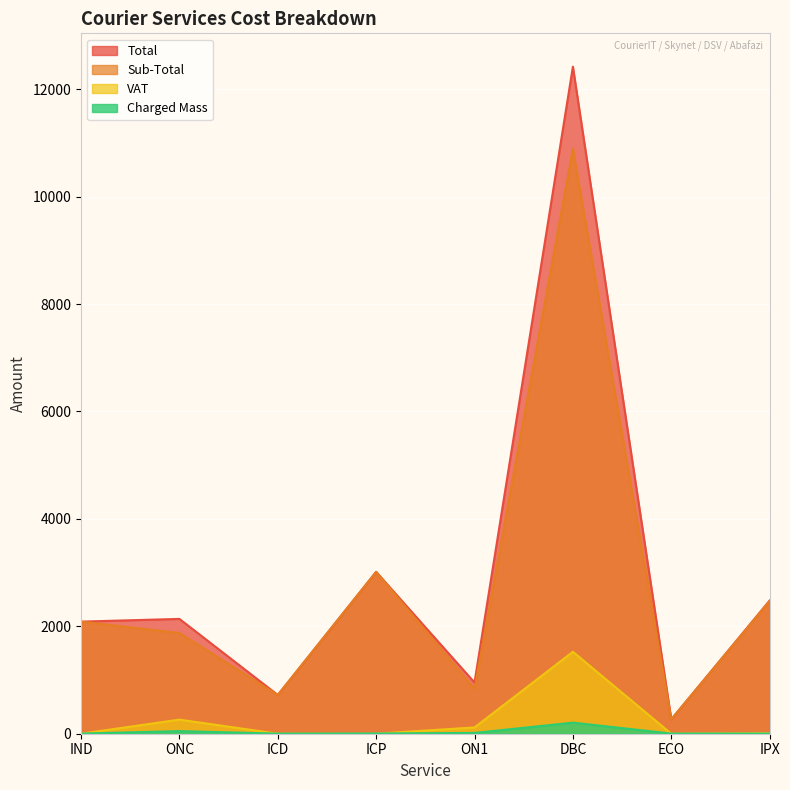

How many lines are shown in the chart?

4